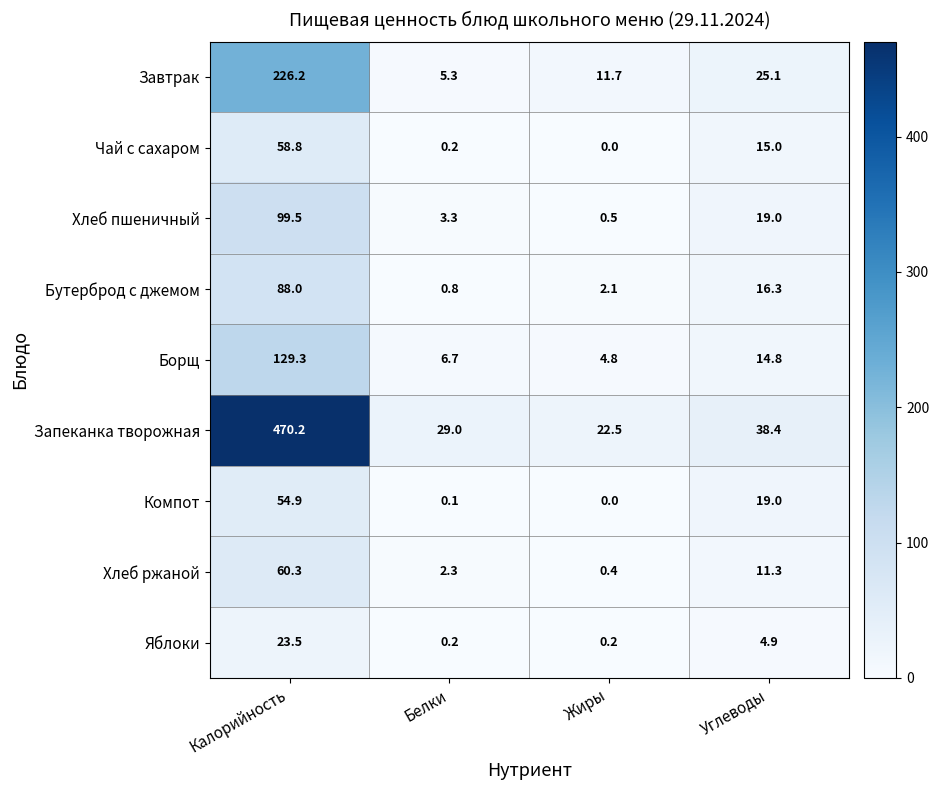

What is the spread (max minus min) of values at Калорийность?

446.7